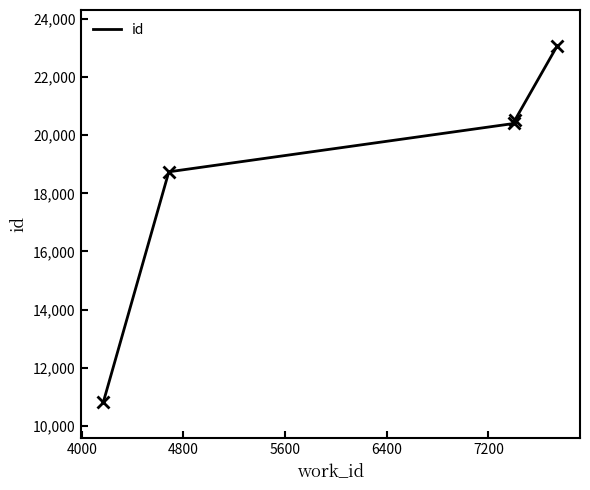

What is the difference between the second highest and minimum values?

9711